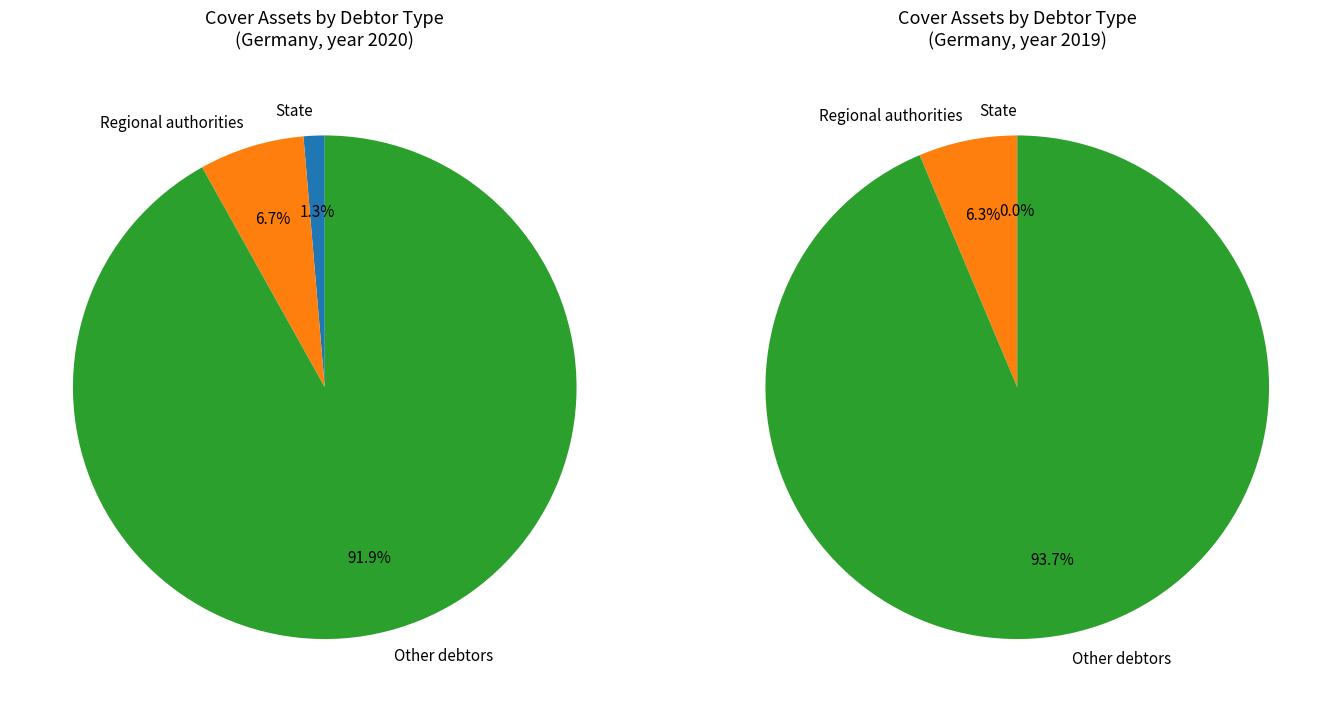

What percentage is the Regional authorities slice, to the nearest percent?

7%